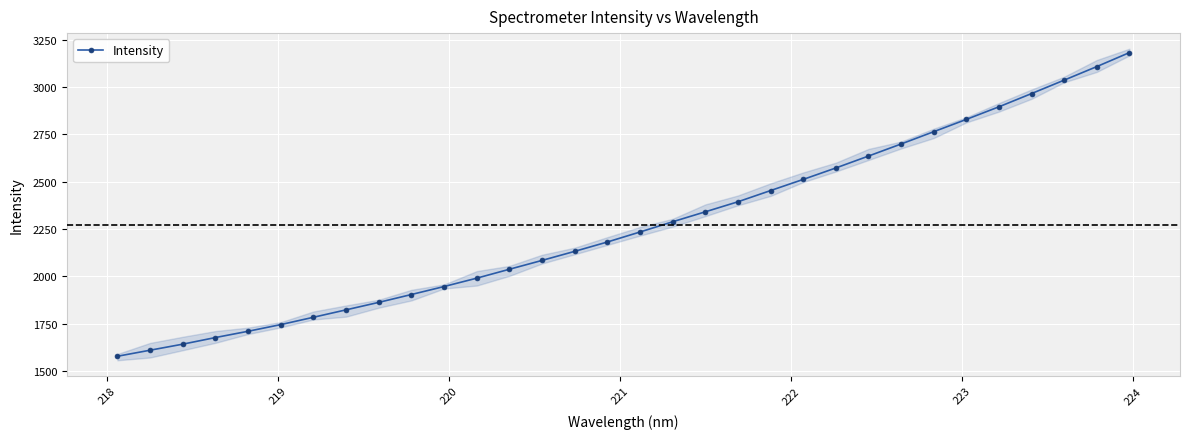

What is the maximum value for Intensity?

3182.2